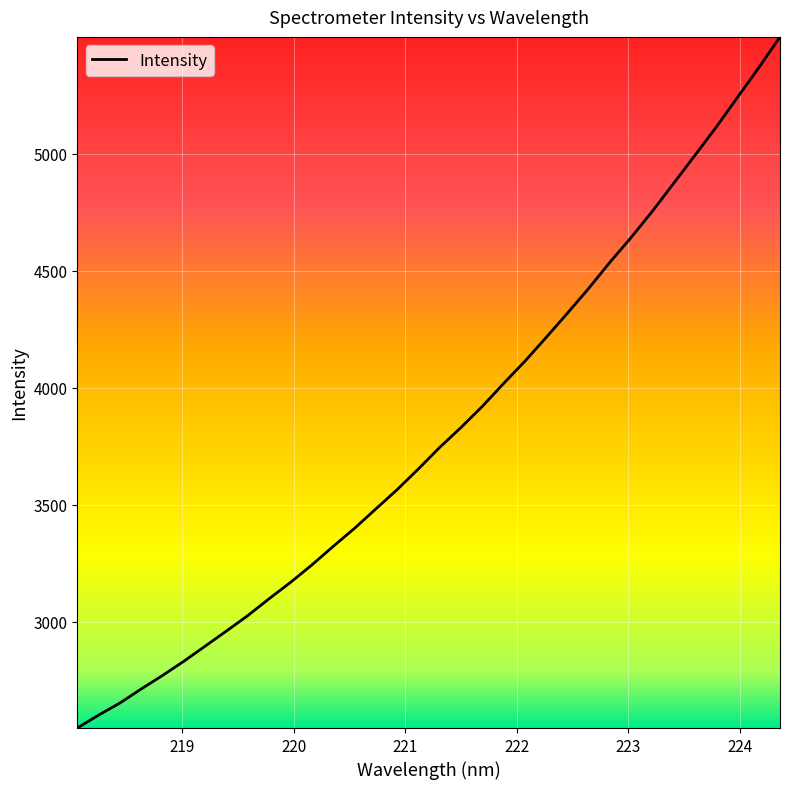

What is the minimum value shown in the chart?

2545.7